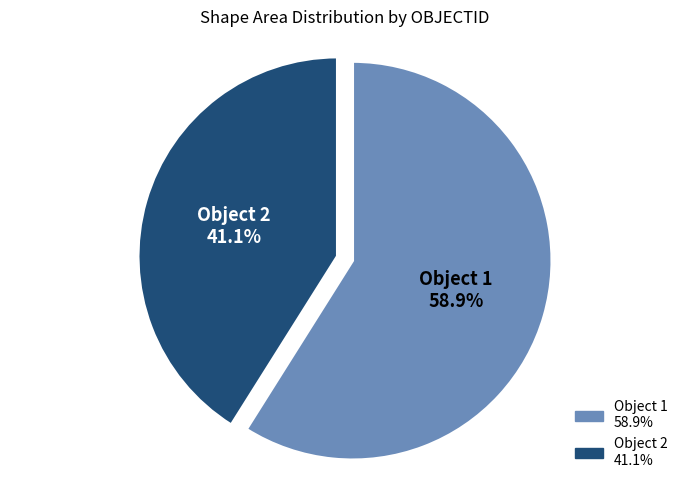

Count the number of slices in the pie.

2